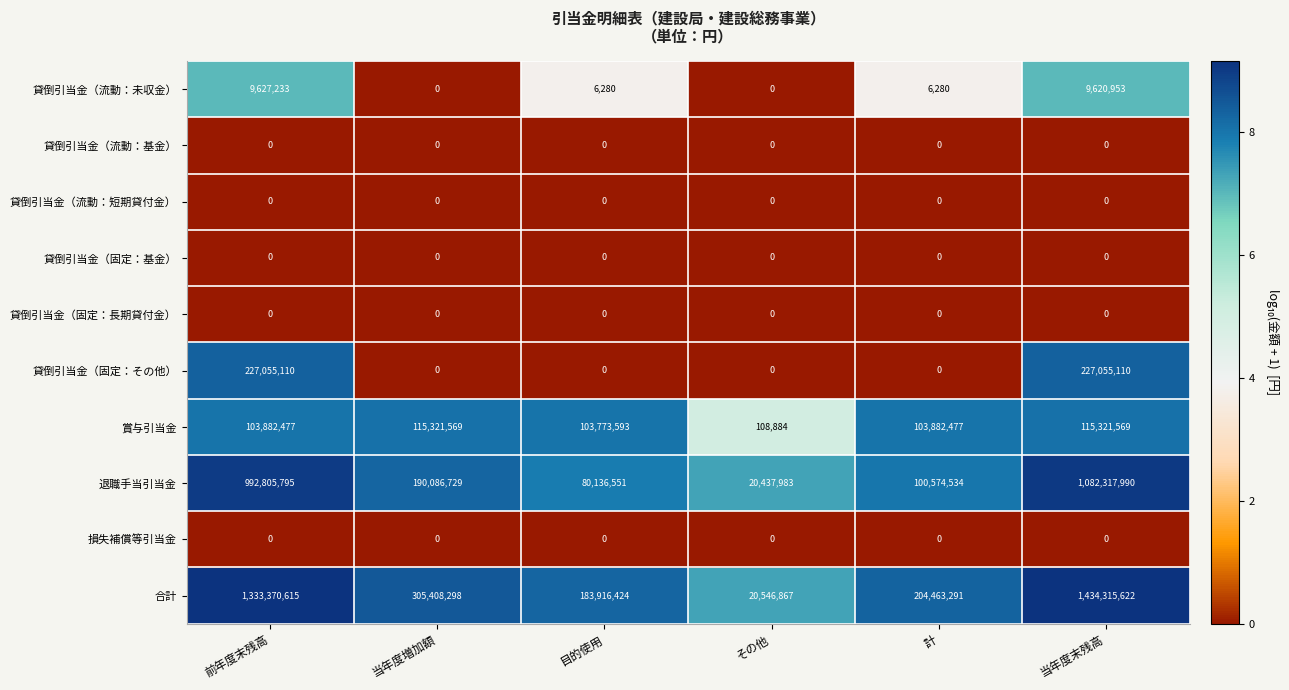

Is it true that 貸倒引当金（固定：その他） equals 335793527 at 当年度末残高?

False